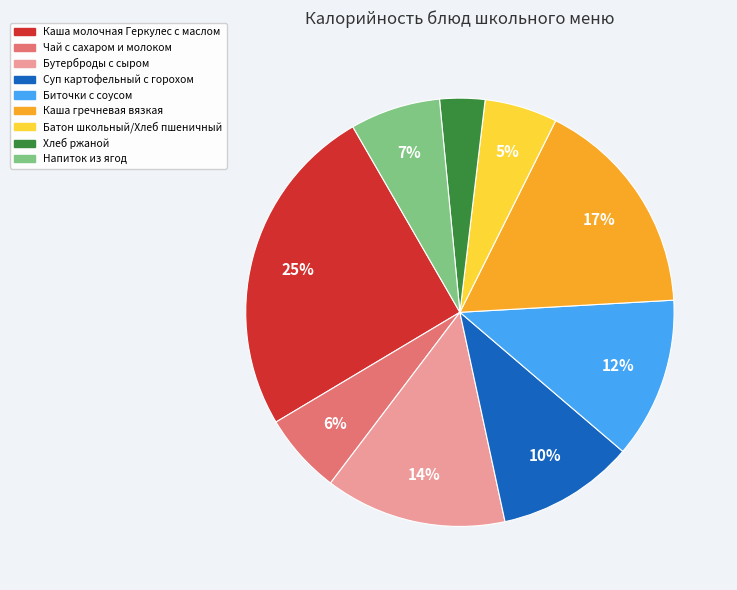

What percentage is the Бутерброды с сыром slice, to the nearest percent?

14%